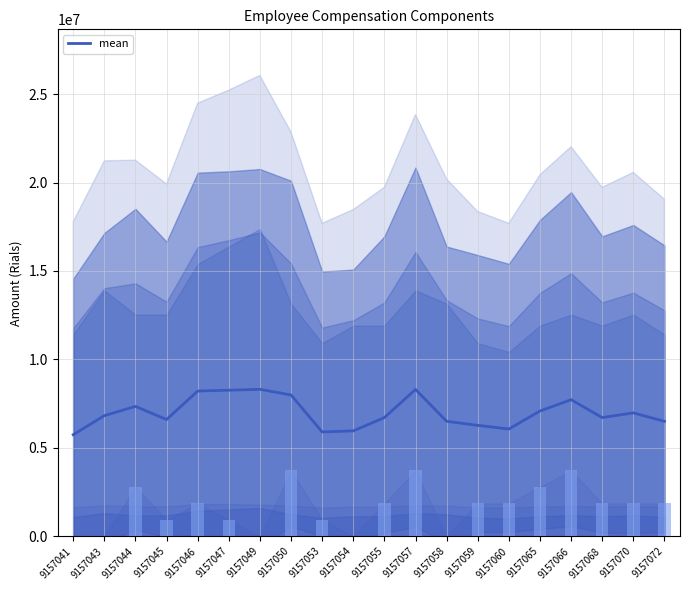

Rank the categories by value from highest to lowest.

9157049, 9157057, 9157047, 9157046, 9157050, 9157066, 9157044, 9157065, 9157070, 9157043, 9157055, 9157068, 9157045, 9157058, 9157072, 9157059, 9157060, 9157054, 9157053, 9157041